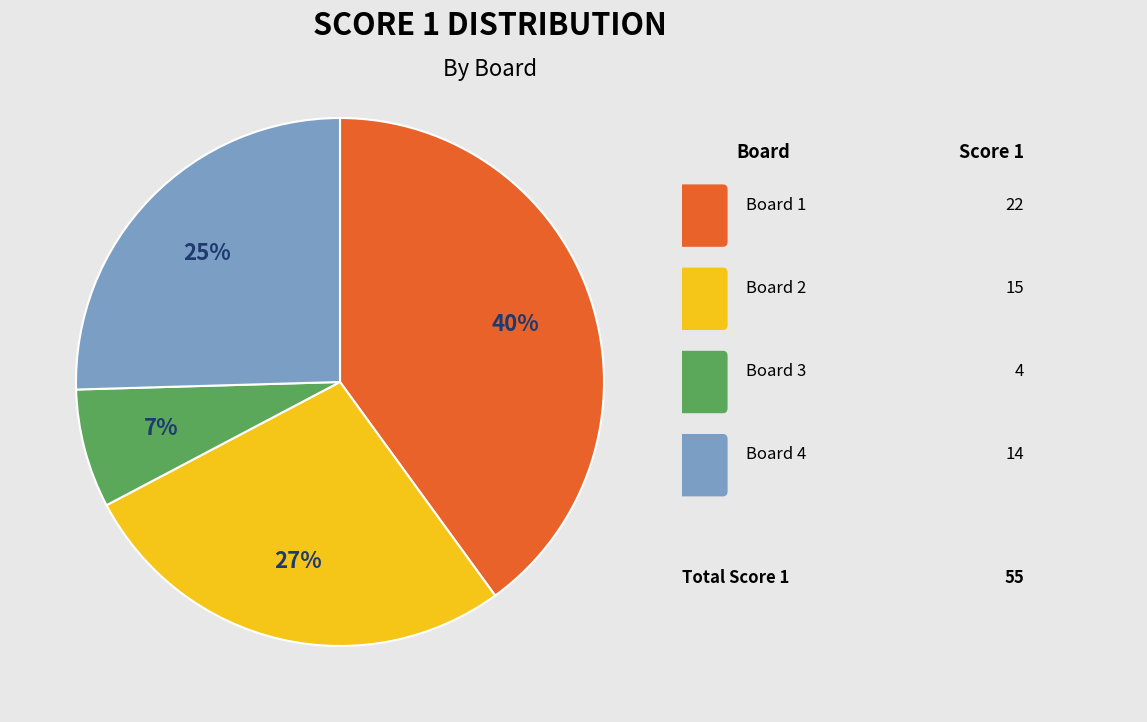

Does any single category account for the majority?

No